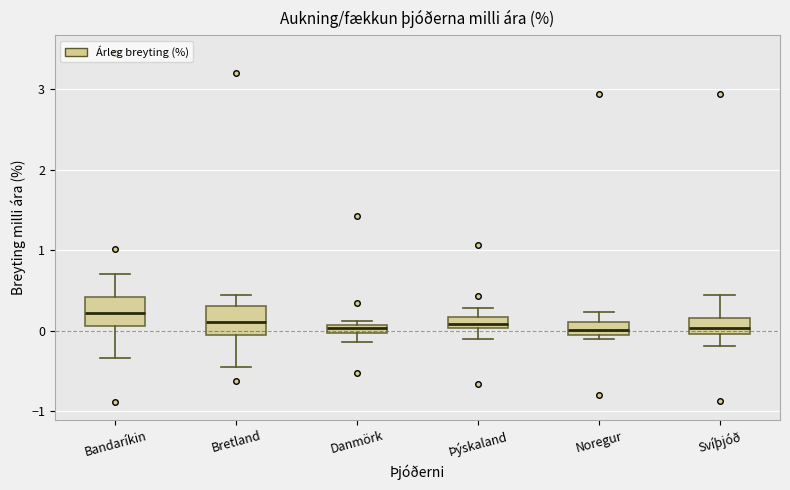

Where does the lower whisker of the box for Svíþjóð end on the y-axis? The values are not printed on the chart, so give them approximately, as read against the axis.

-0.2